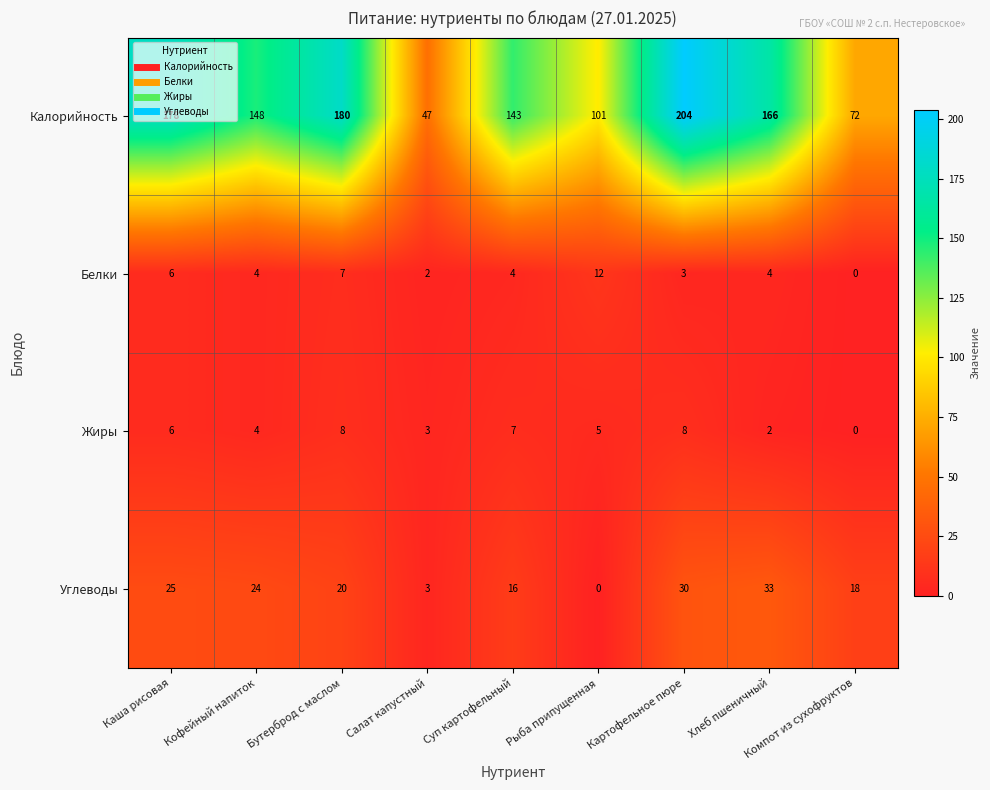

What is the spread (max minus min) of values at Суп картофельный?

139